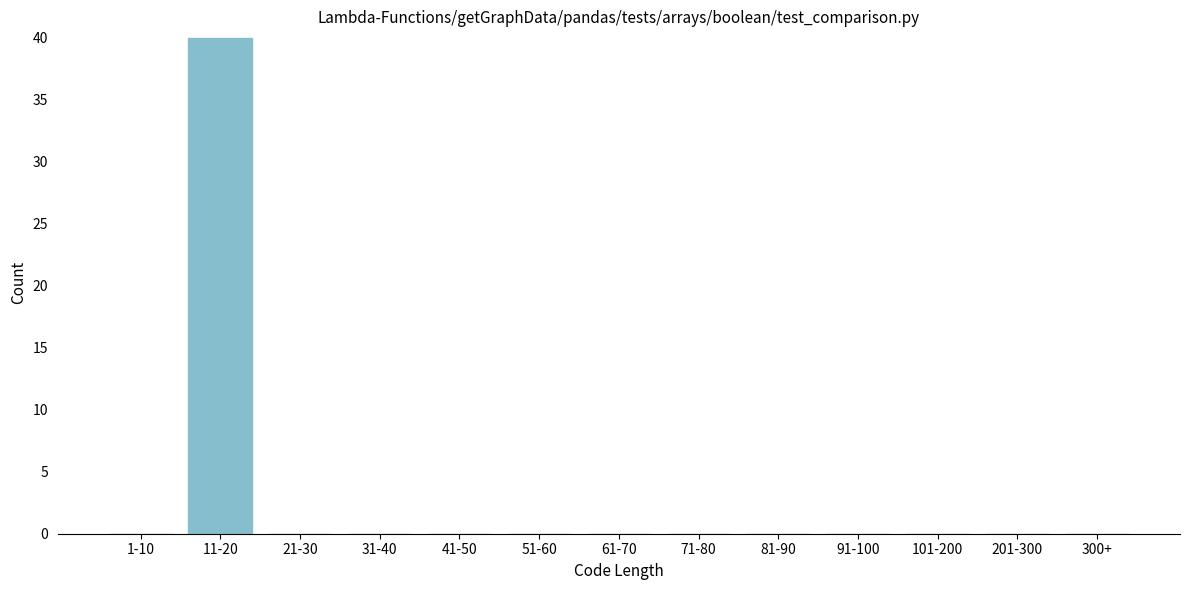

Reading right to left, list all the values displayed in this chart.

300+=0	201-300=0	101-200=0	91-100=0	81-90=0	71-80=0	61-70=0	51-60=0	41-50=0	31-40=0	21-30=0	11-20=40	1-10=0